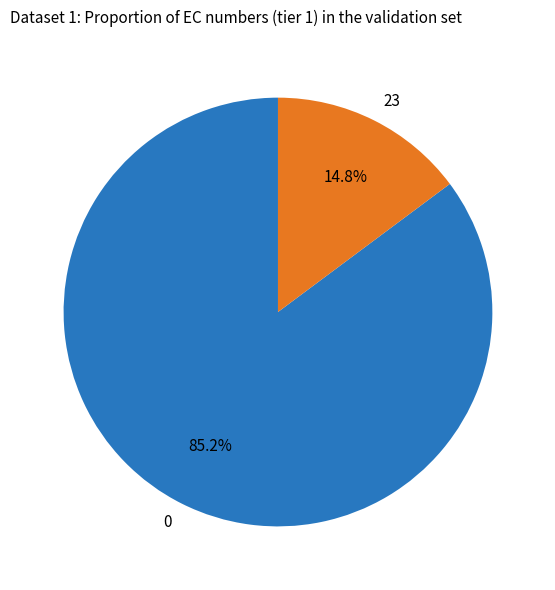

Does any single category account for the majority?

Yes